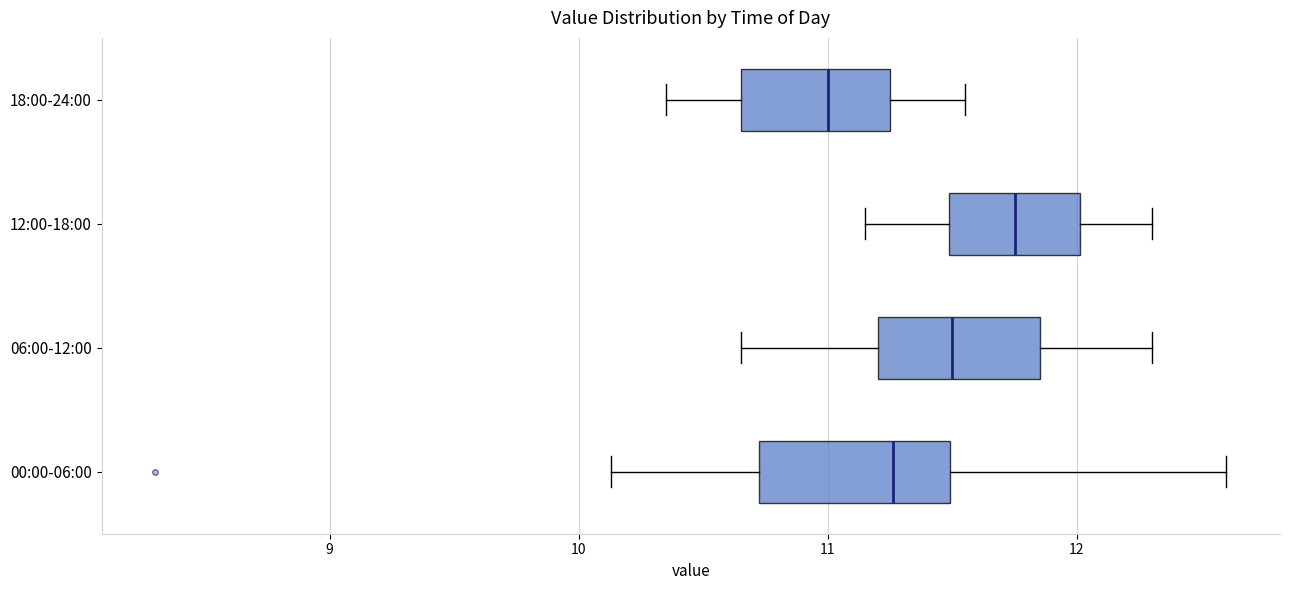

Which box's median line is the furthest to the right?

12:00-18:00